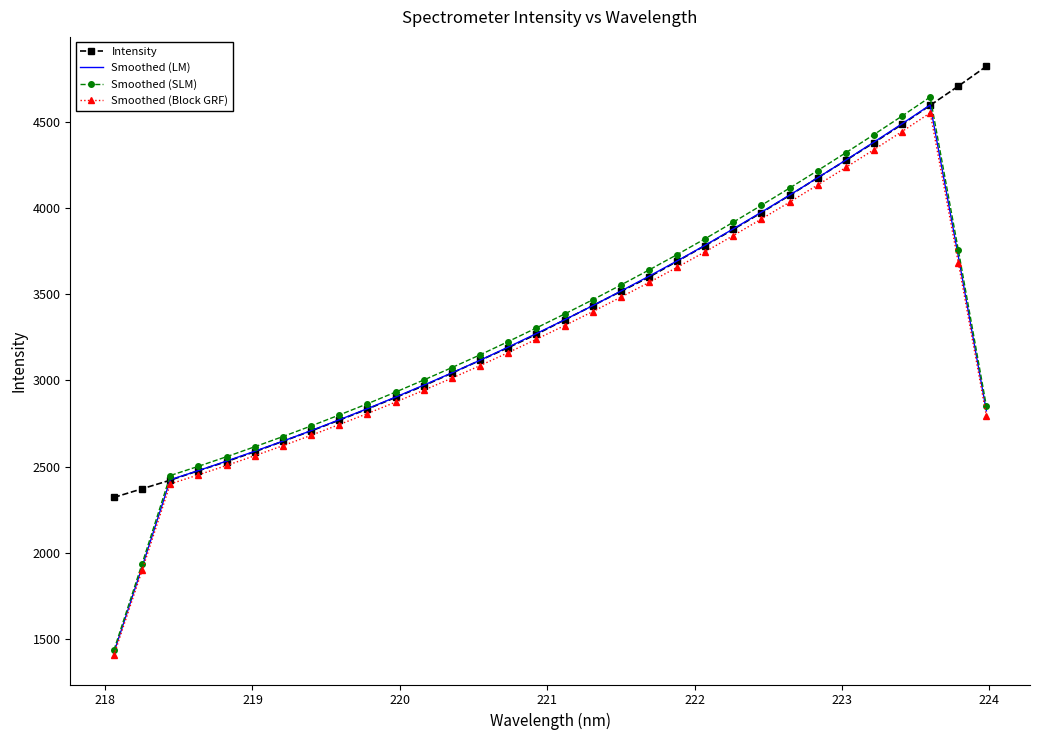

Which series ends up on top after the final intersection of Smoothed (SLM) and Intensity?

Intensity